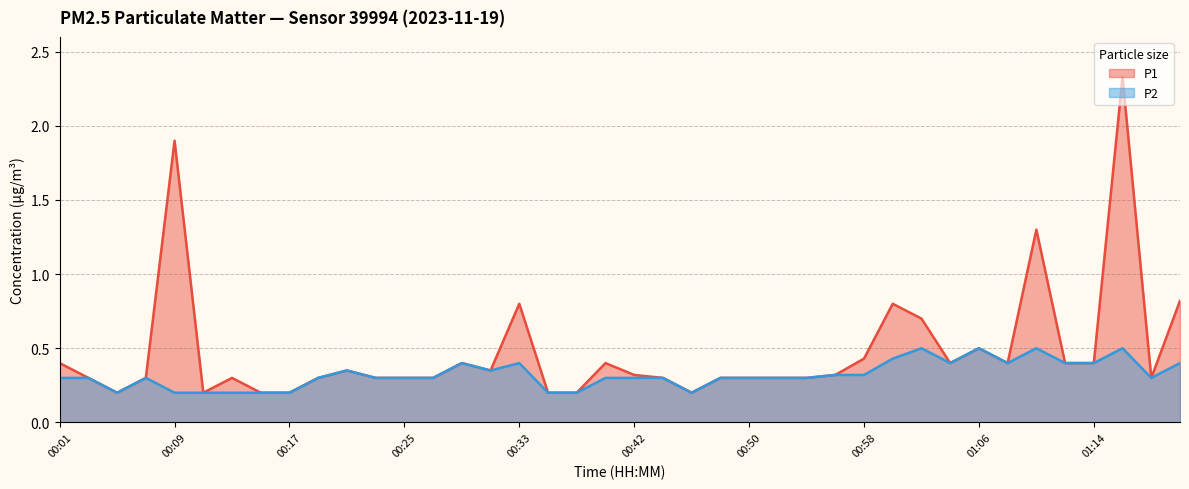

What is the approximate value of P2 at 01:06?

0.5